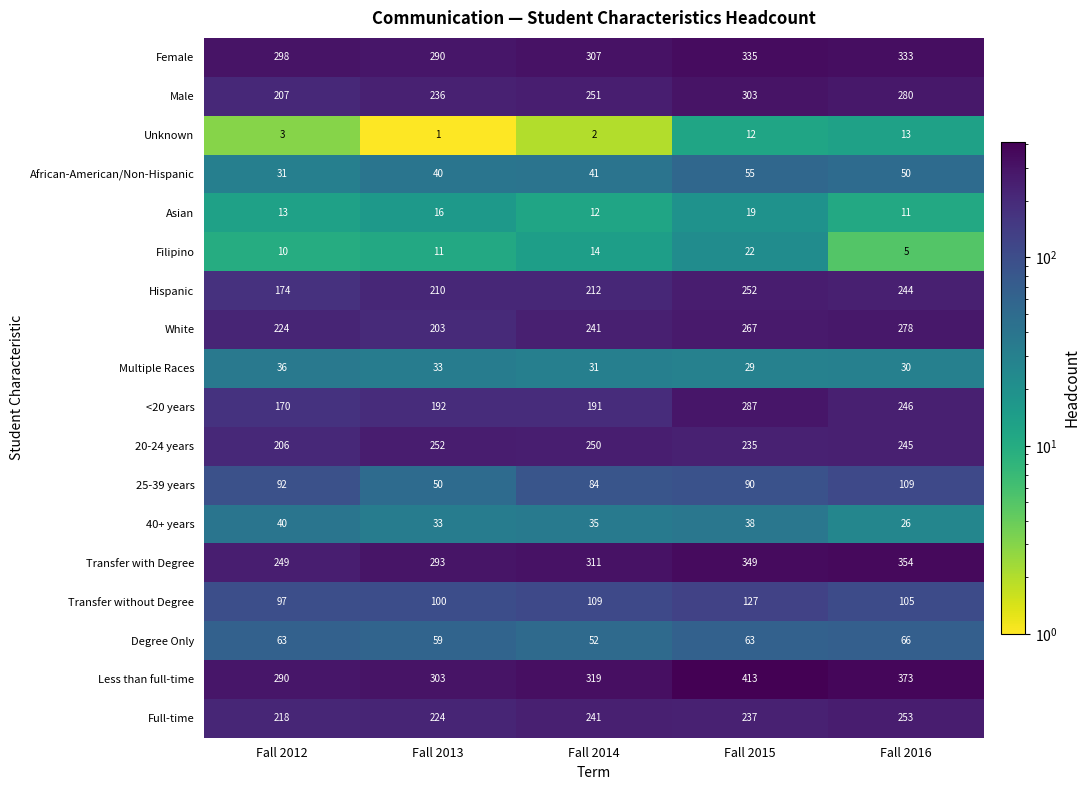

At which label is 20-24 years closest to 229?

Fall 2015